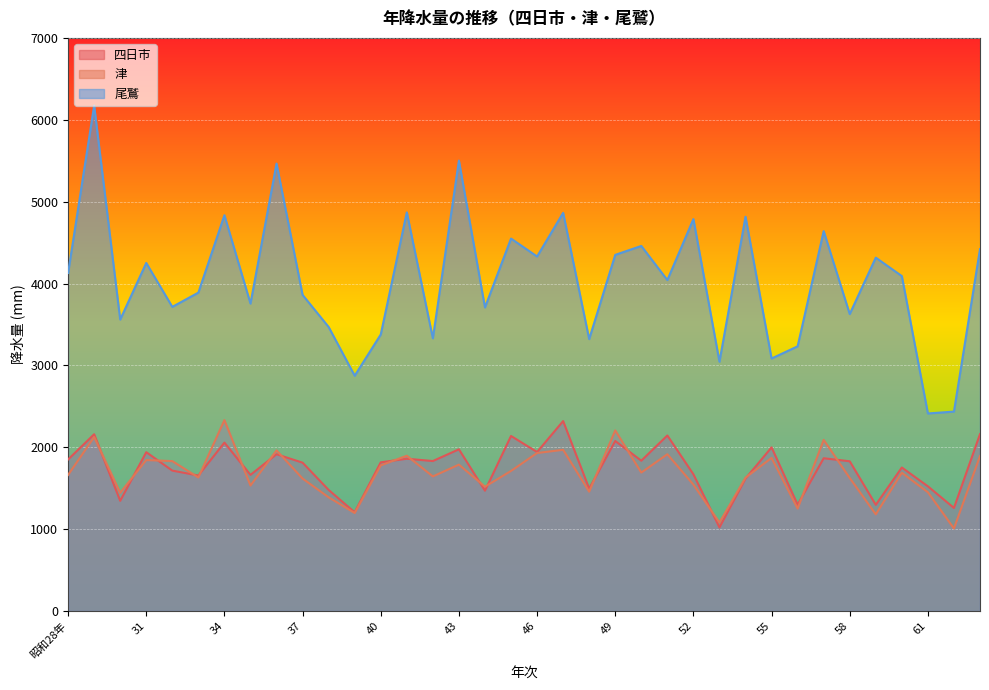

At which label does 津 first exceed 1689?

29